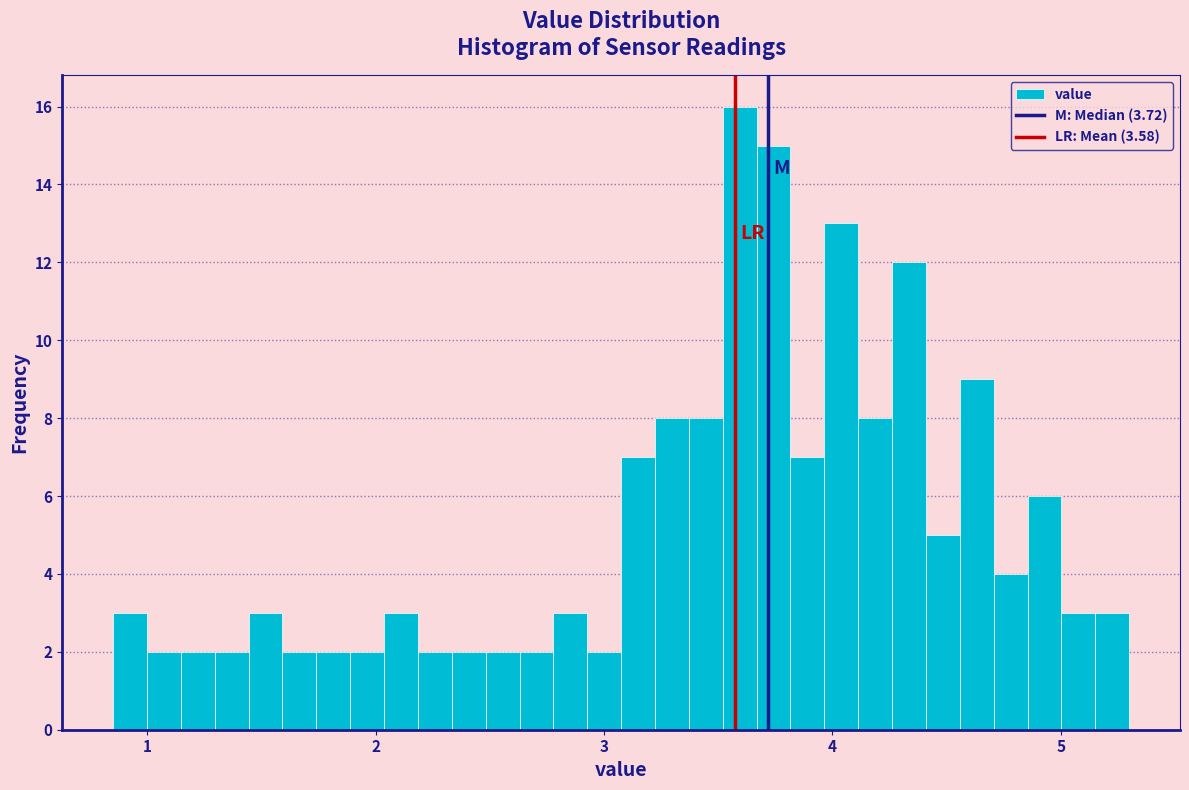

Read against the x-axis, roughly where is the centre of the tallest bar?

3.6